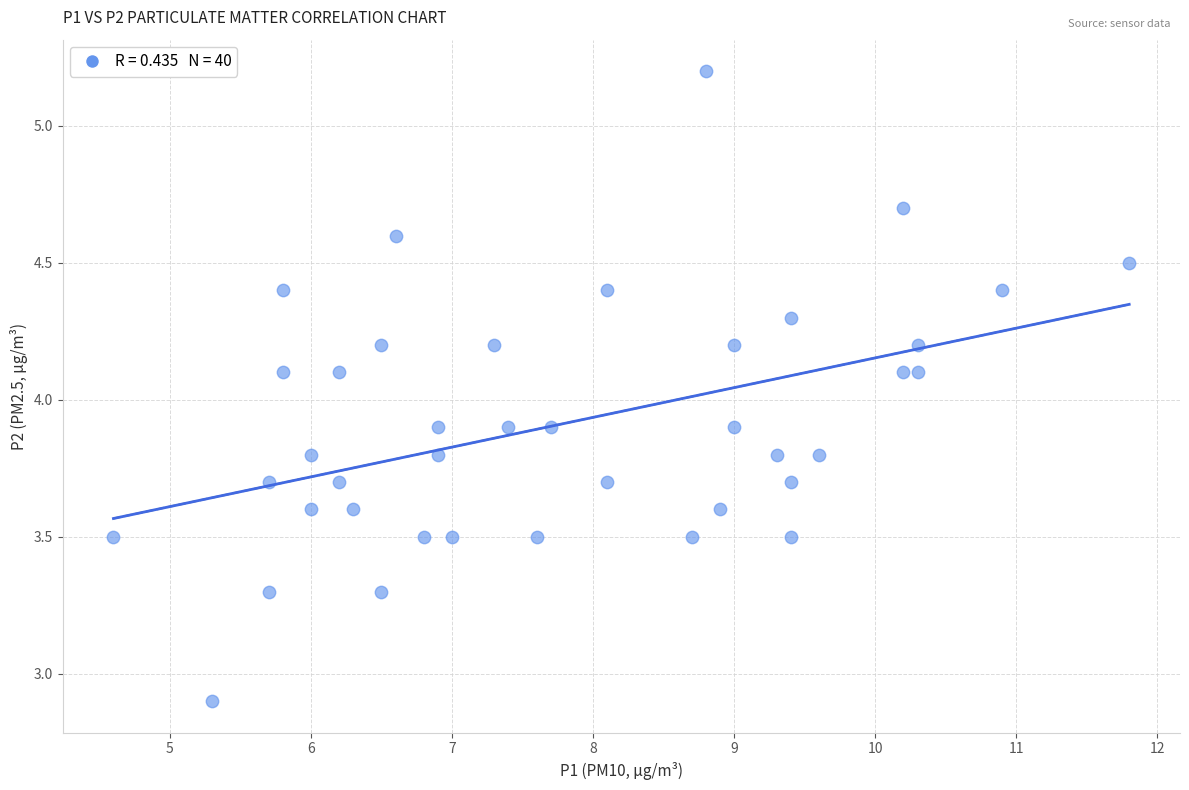

What is the range of X values (max minus min)?

7.2